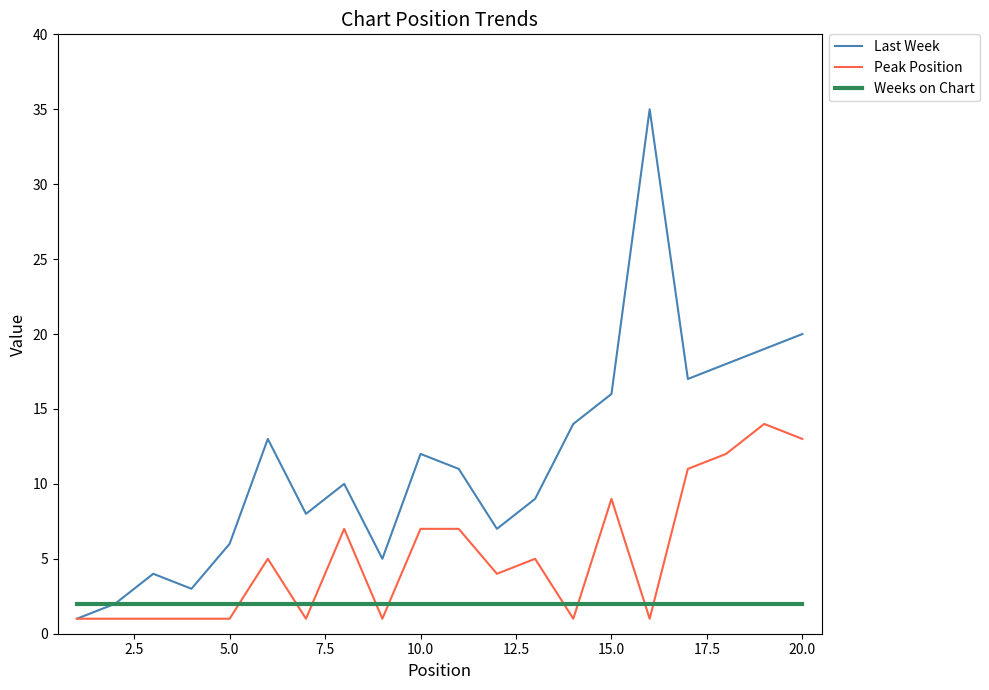

What is the maximum value for Peak Position?

14